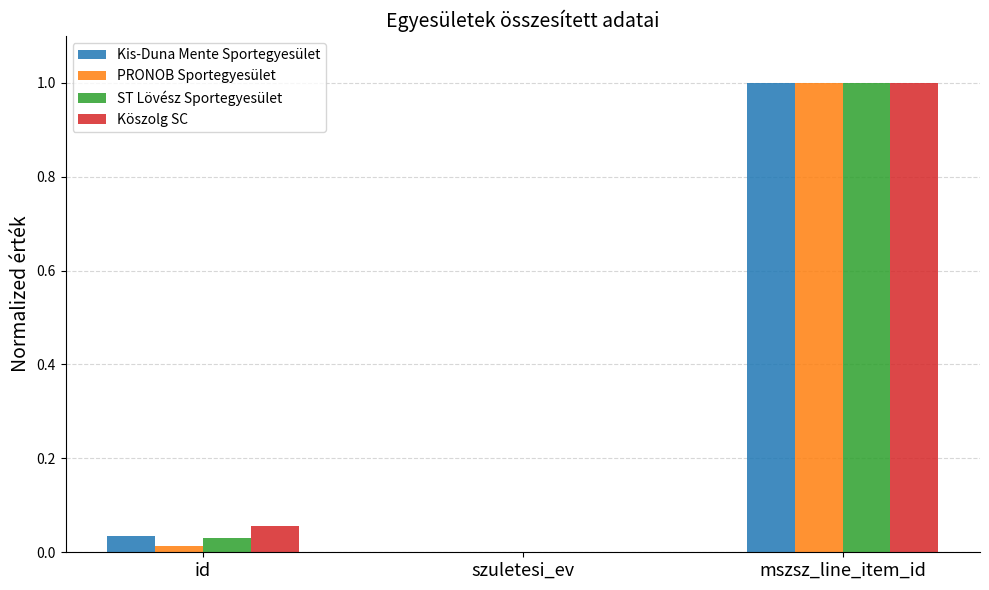

Is it true that PRONOB Sportegyesület equals 0.0 at szuletesi_ev?

True